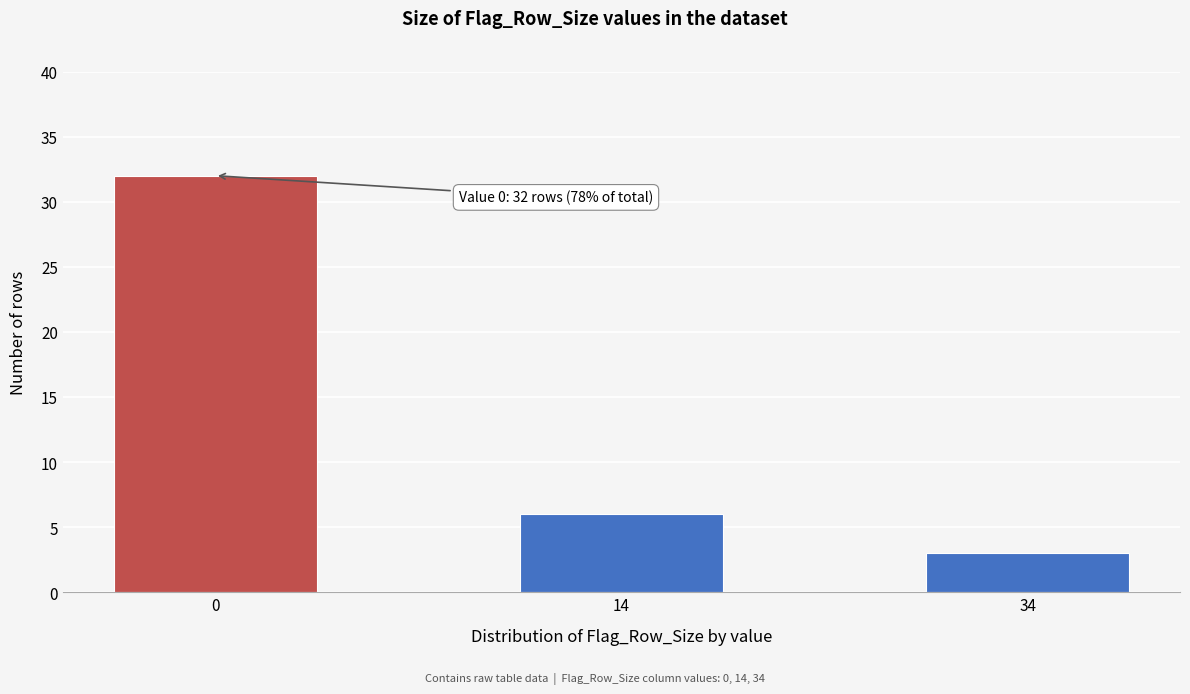

Reading left to right, list all the values displayed in this chart.

32	6	3